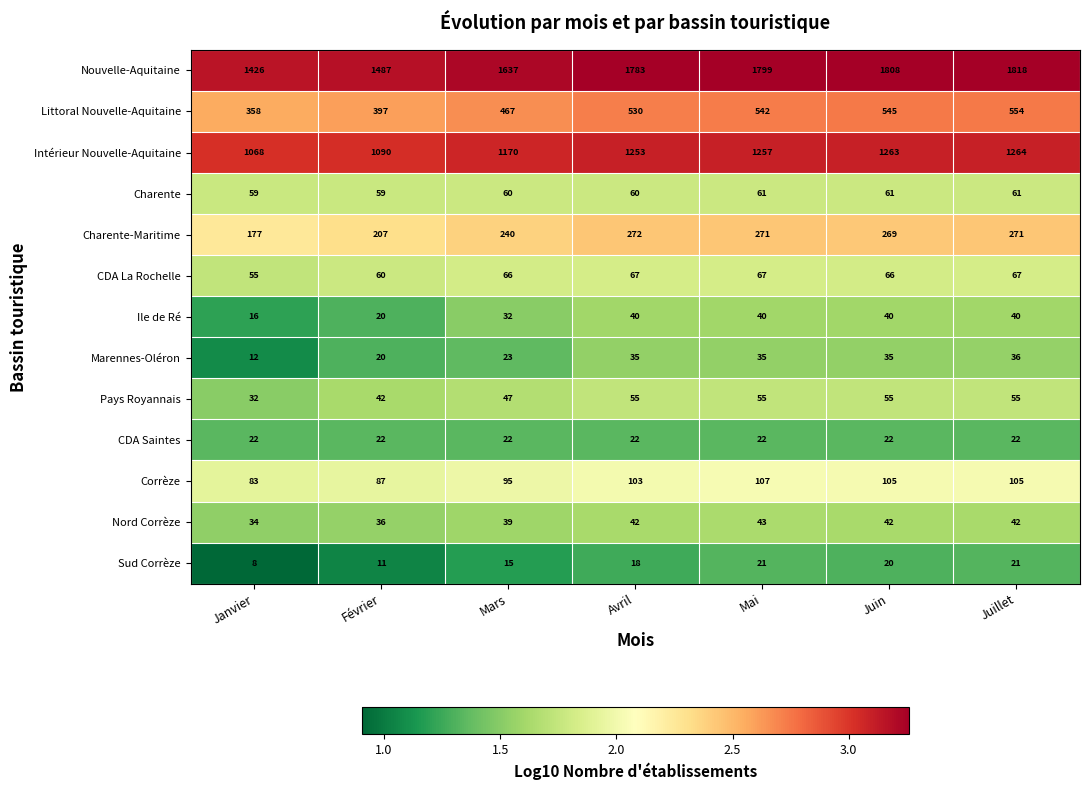

At which category is the sum across all series the highest?

Juillet